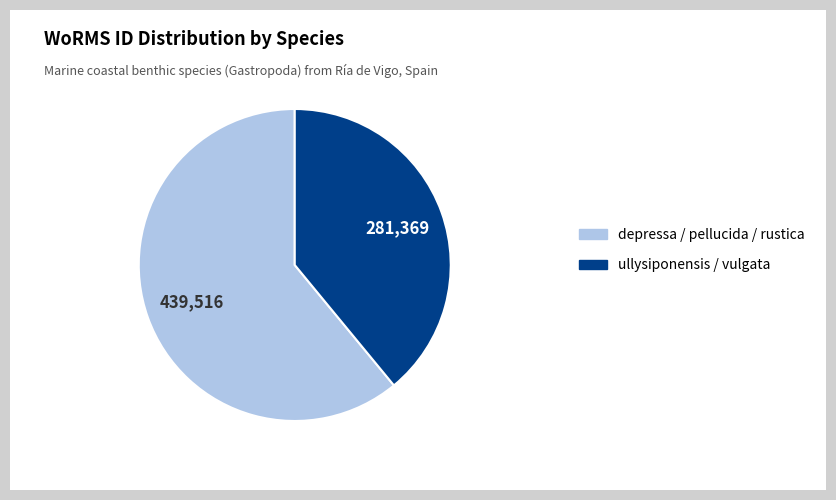

Combined, do depressa / pellucida / rustica and ullysiponensis / vulgata account for over 50%?

Yes